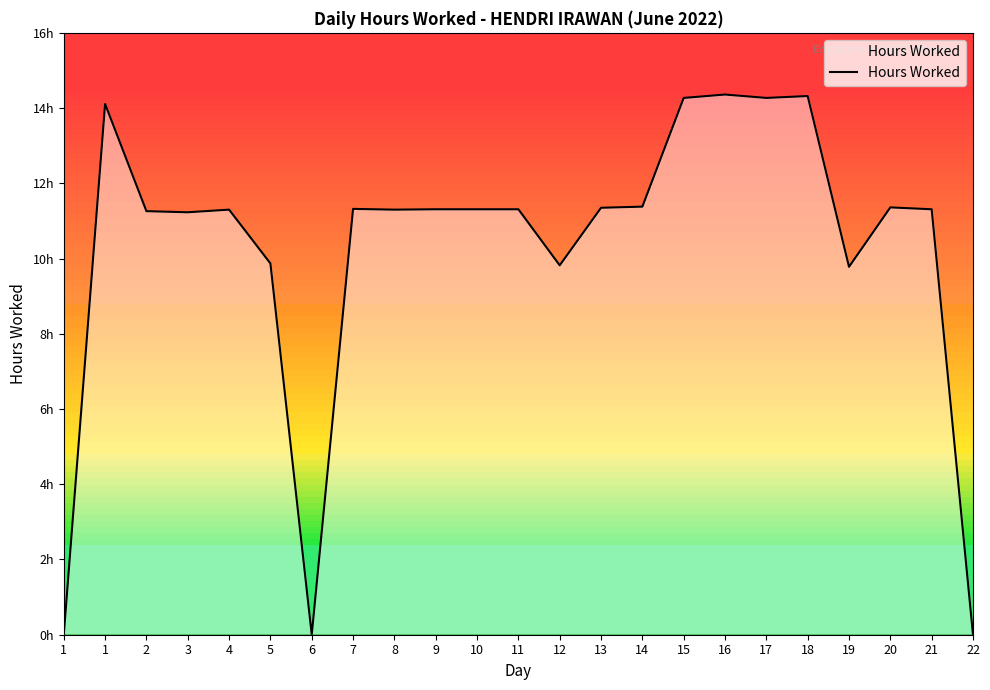

What is the sum of all values?

236.5